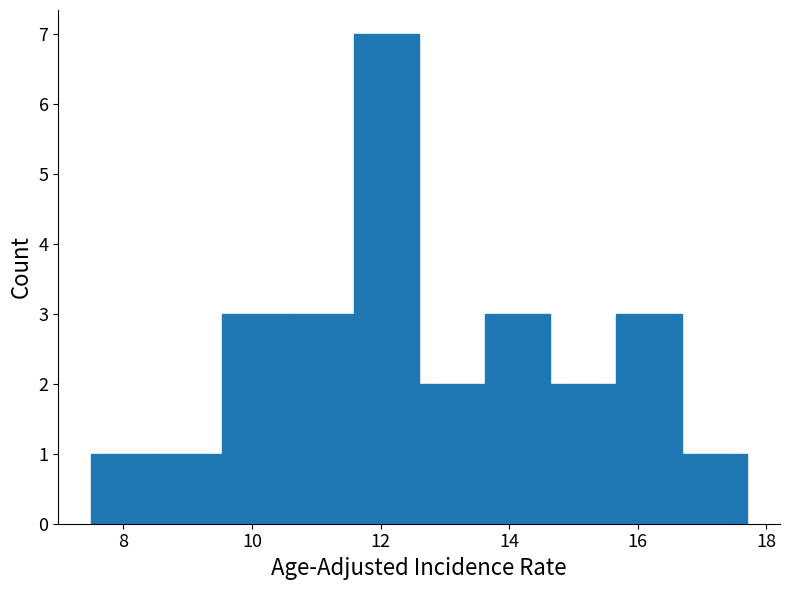

Reading left to right, transcribe this chart: for each bar, give the range it covers on the x-axis and its height. Neither the bar edges nor the heights are printed on the chart, so give them approximately, as read against the axes.

7.50 to 8.52: 1
8.52 to 9.54: 1
9.54 to 10.56: 3
10.56 to 11.58: 3
11.58 to 12.60: 7
12.60 to 13.62: 2
13.62 to 14.64: 3
14.64 to 15.66: 2
15.66 to 16.68: 3
16.68 to 17.70: 1